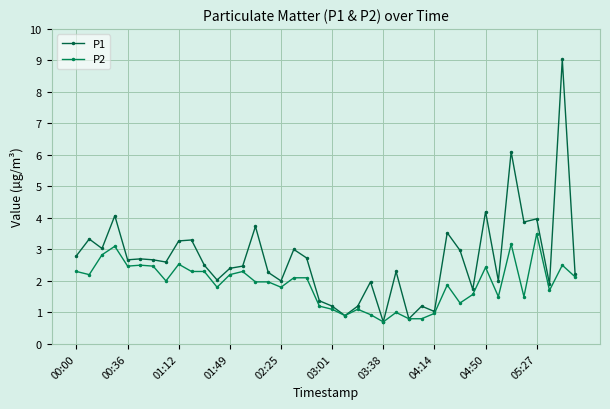

True or false: P2 and P1 cross at least once.

False